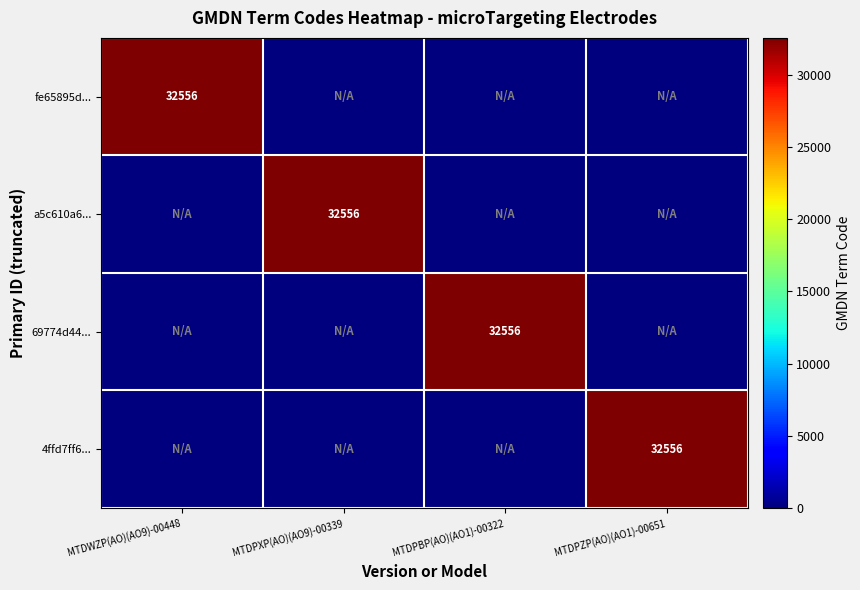

What is the spread (max minus min) of values at MTDWZP(AO)(AO9)-00448?

32556